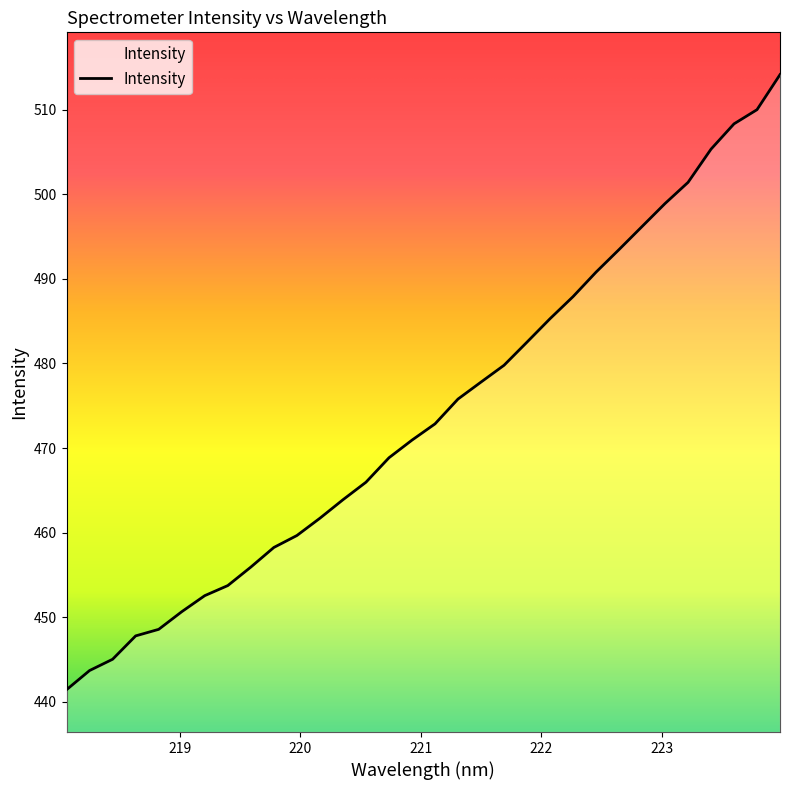

What is the difference between the maximum and minimum values?

72.7